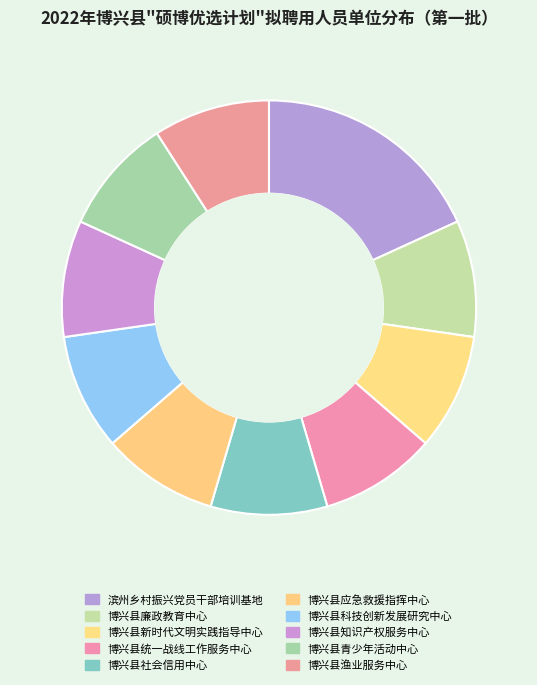

To the nearest percent, what percentage of the pie is 博兴县渔业服务中心?

9%